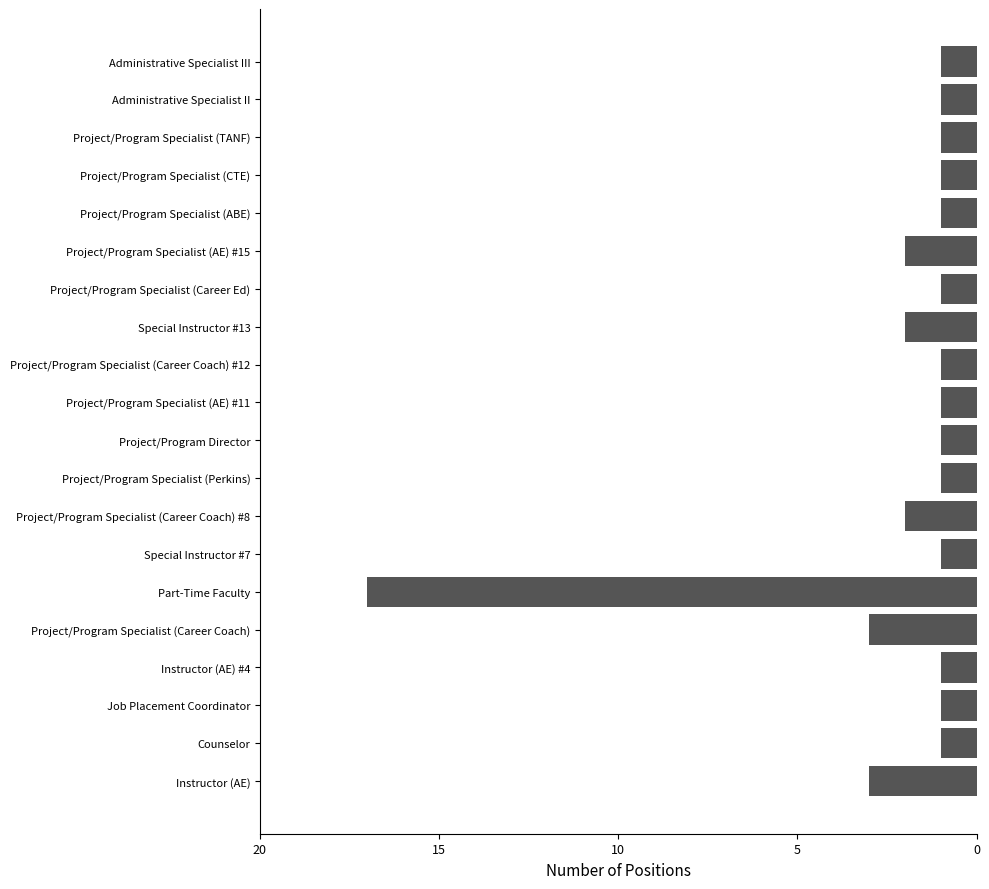

Are the bars horizontal?

Yes